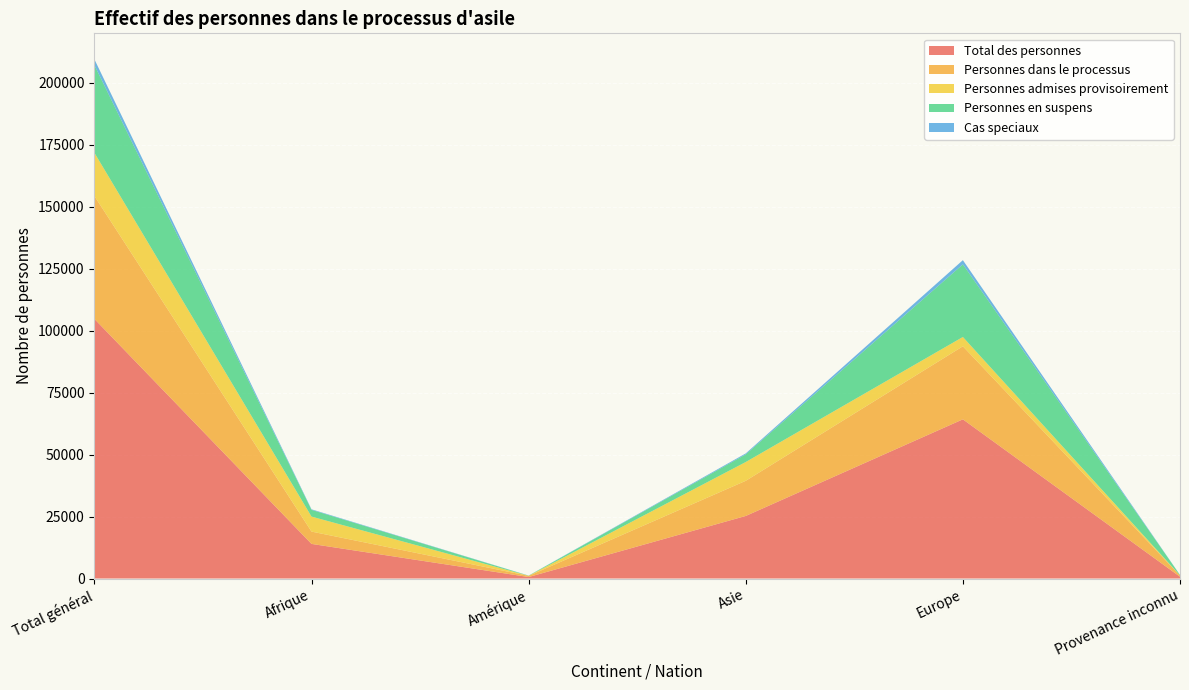

Reading left to right, extract all data points from this chart.

Total des personnes: Total général=104739	Afrique=13960	Amérique=596	Asie=25238	Europe=64220	Provenance inconnu=725
Personnes dans le processus: Total général=49589	Afrique=4975	Amérique=472	Asie=14182	Europe=29476	Provenance inconnu=484
Personnes admises provisoirement: Total général=17438	Afrique=6048	Amérique=23	Asie=7577	Europe=3747	Provenance inconnu=43
Personnes en suspens: Total général=35364	Afrique=2715	Amérique=63	Asie=3092	Europe=29310	Provenance inconnu=184
Cas speciaux: Total général=2348	Afrique=222	Amérique=38	Asie=387	Europe=1687	Provenance inconnu=14